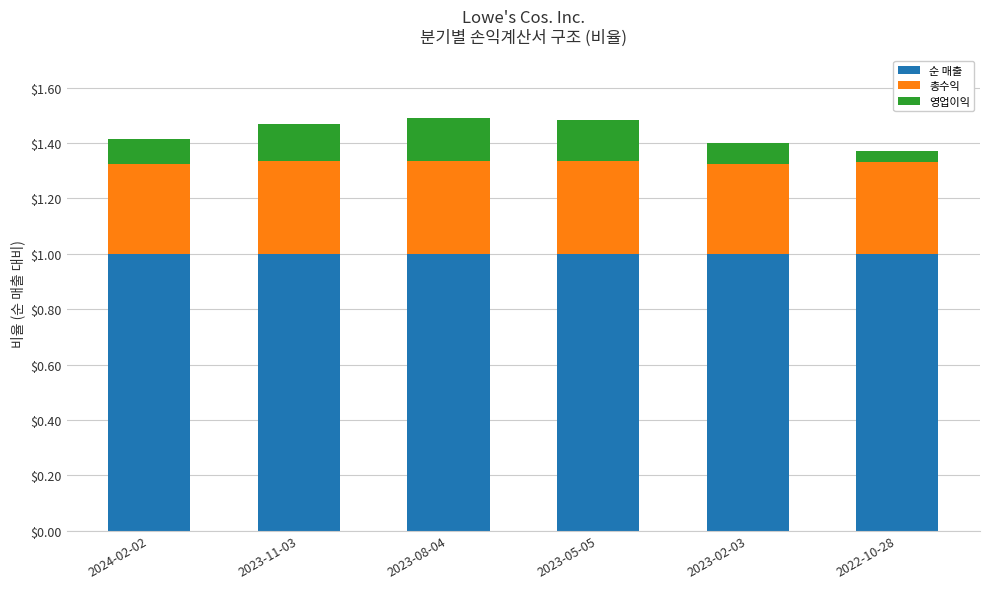

What is the sum of all 순 매출 values?

6.0